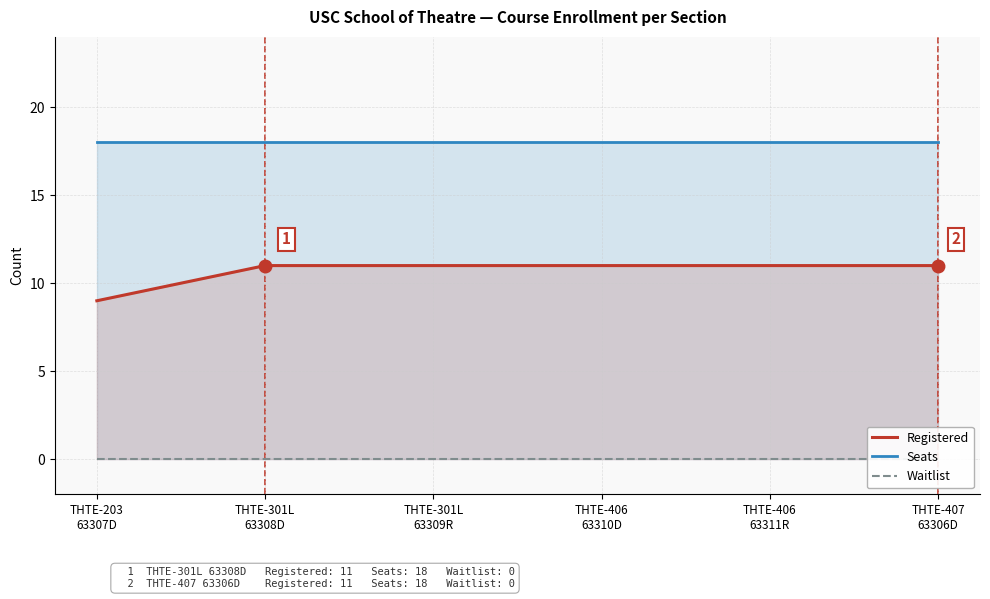

What value does the Registered series have at THTE-406
63310D?

11